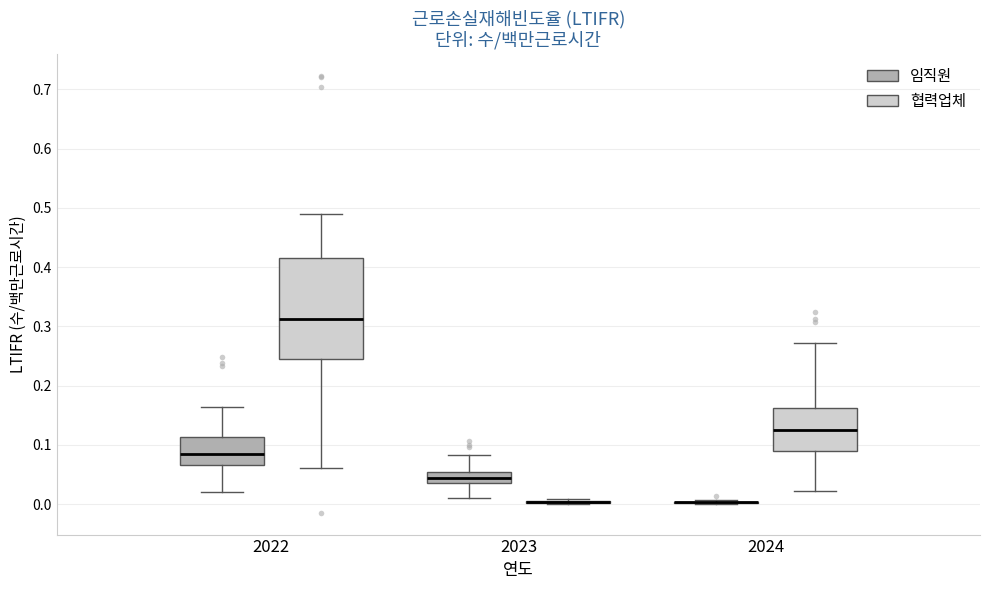

Reading left to right, read every box against the y-axis: the position of its median line, the range the box covers, and the ends of its whiskers. The values are not printed on the chart, so give them approximately, as read against the axis.

2022 (임직원): median 0.09, box 0.07 to 0.11, whiskers 0.02 to 0.16
2022 (협력업체): median 0.31, box 0.24 to 0.42, whiskers 0.06 to 0.49
2023 (임직원): median 0.04 (inside the box), box 0.04 to 0.05, whiskers 0.01 to 0.08
2023 (협력업체): box collapsed to a line at 0.00, whiskers 0.00 to 0.01
2024 (임직원): box collapsed to a line at 0.00, whiskers 0.00 to 0.01
2024 (협력업체): median 0.12, box 0.09 to 0.16, whiskers 0.02 to 0.27